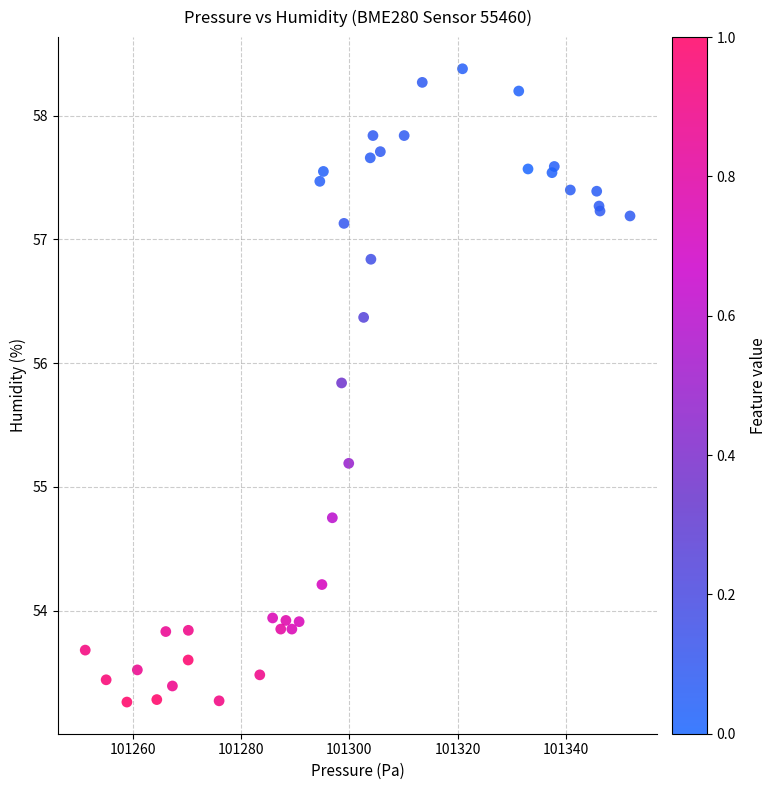

What Y value in the scatter plot is closest to 55?

55.2